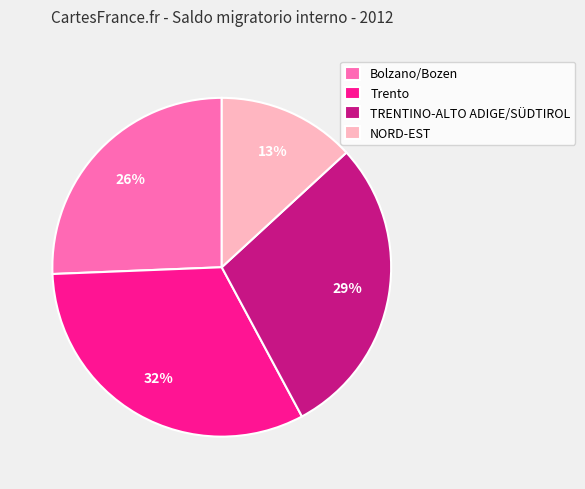

The Bolzano/Bozen slice represents 40% of the pie. True or false?

False